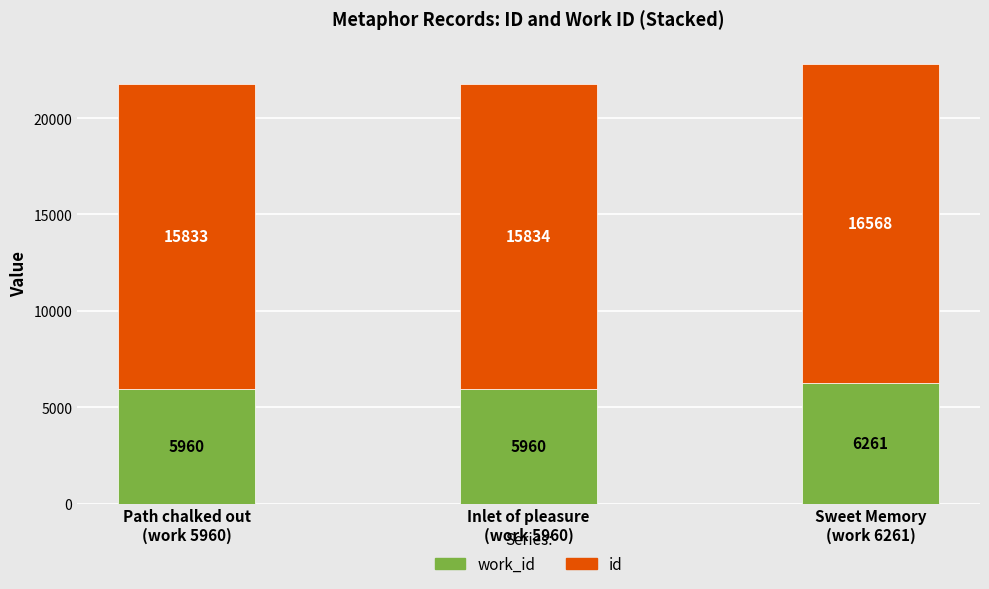

How many data points does each series have?

3